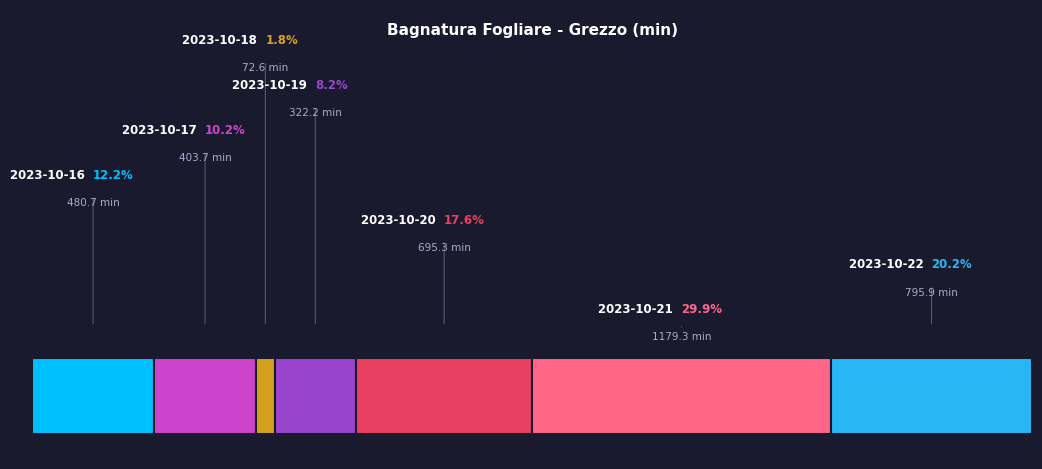

Is it true that 2023-10-20 is 18% of the pie?

True